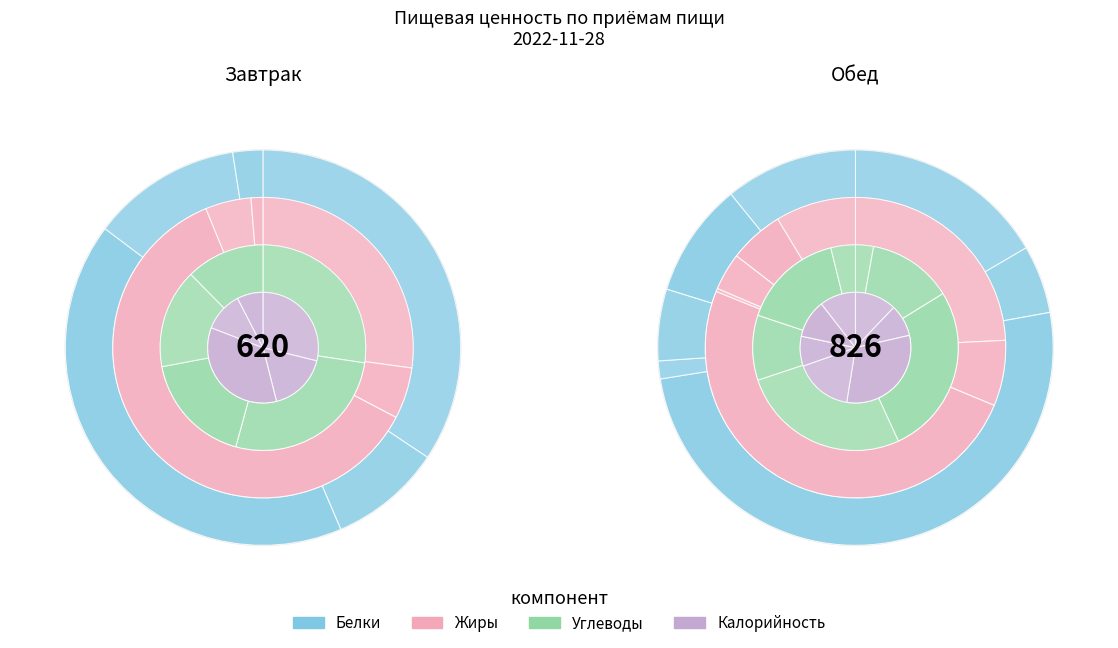

Is it true that Каша пшеничная is 12% of the pie?

True